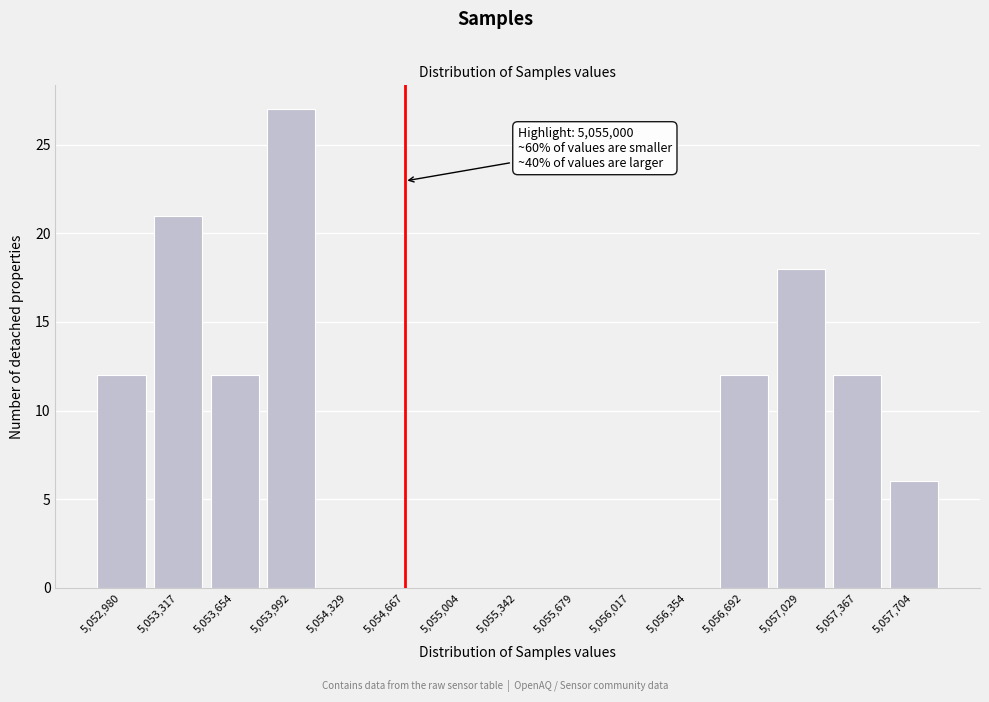

Reading left to right, list all the values displayed in this chart.

5,052,980=12	5,053,317=21	5,053,654=12	5,053,992=27	5,054,329=0	5,054,667=0	5,055,004=0	5,055,342=0	5,055,679=0	5,056,017=0	5,056,354=0	5,056,692=12	5,057,029=18	5,057,367=12	5,057,704=6